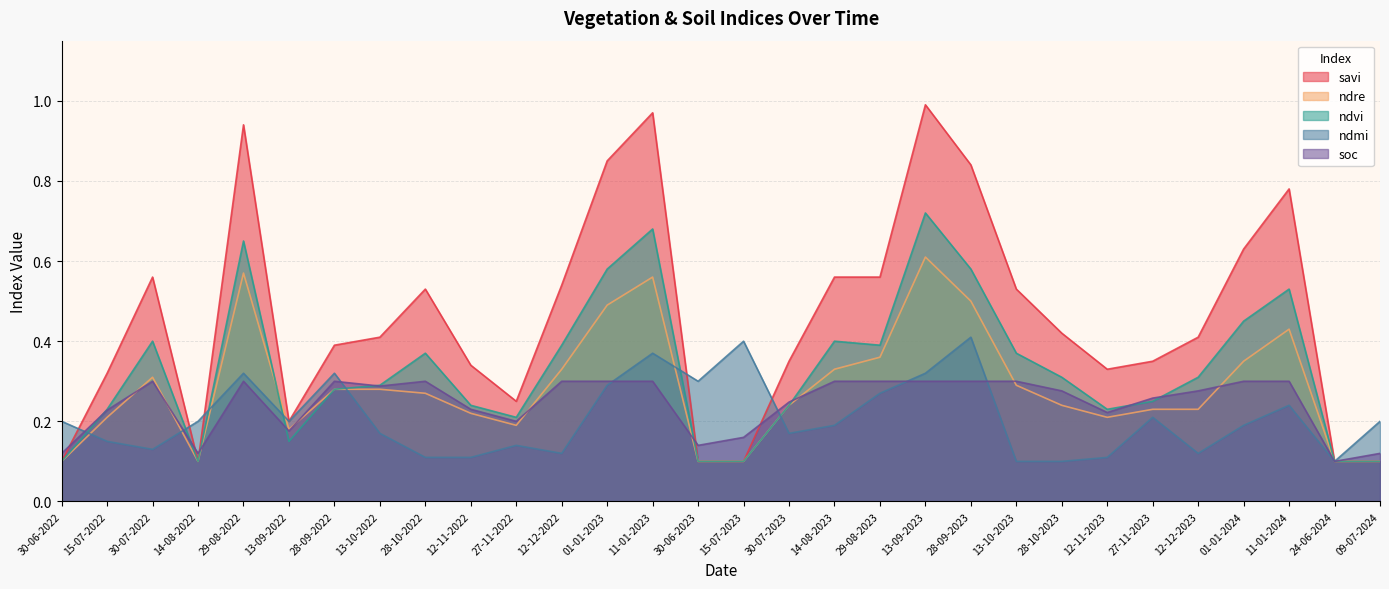

List the series in order of their peak value, highest first.

savi, ndvi, ndre, ndmi, soc